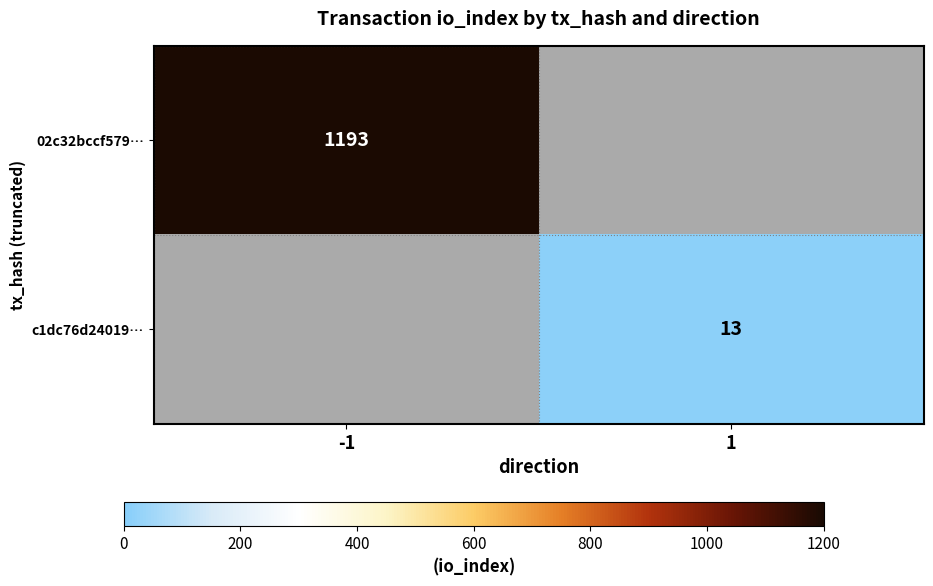

The 02c32bccf579… series shows 1193 at -1. True or false?

True